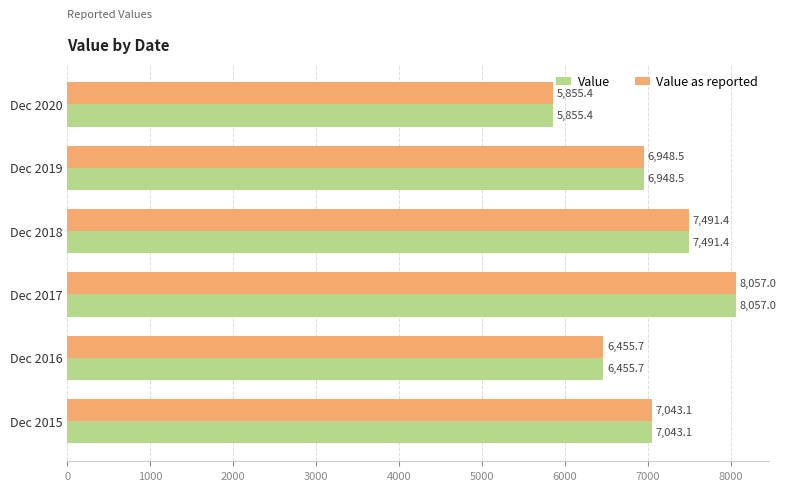

What is the smallest value displayed?

5855.4